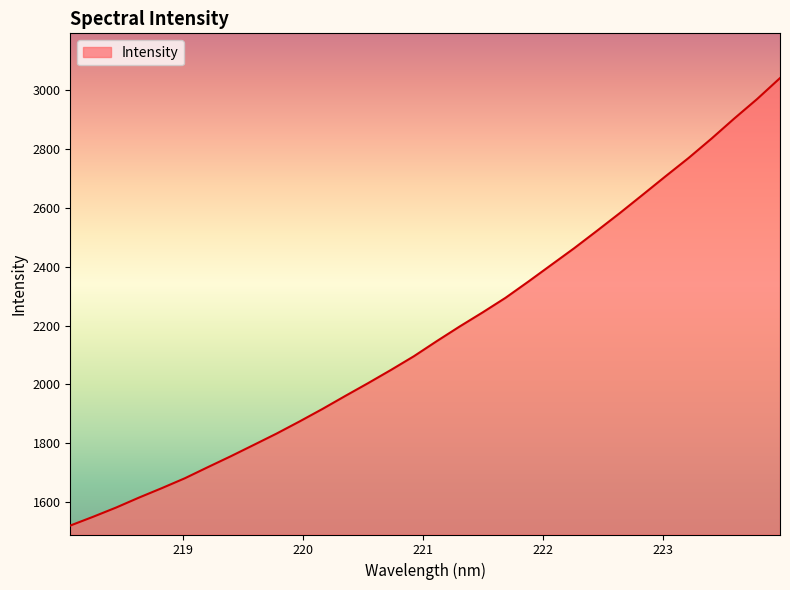

How many categories are shown in the chart?

32